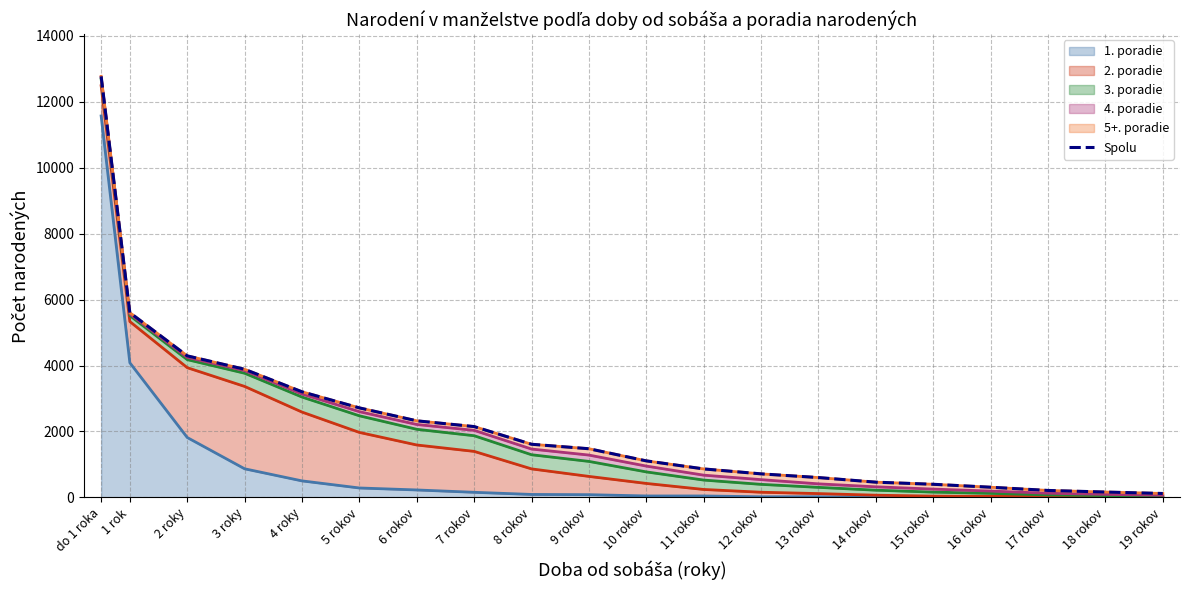

Is it true that the value at 7 rokov is 3840?

False